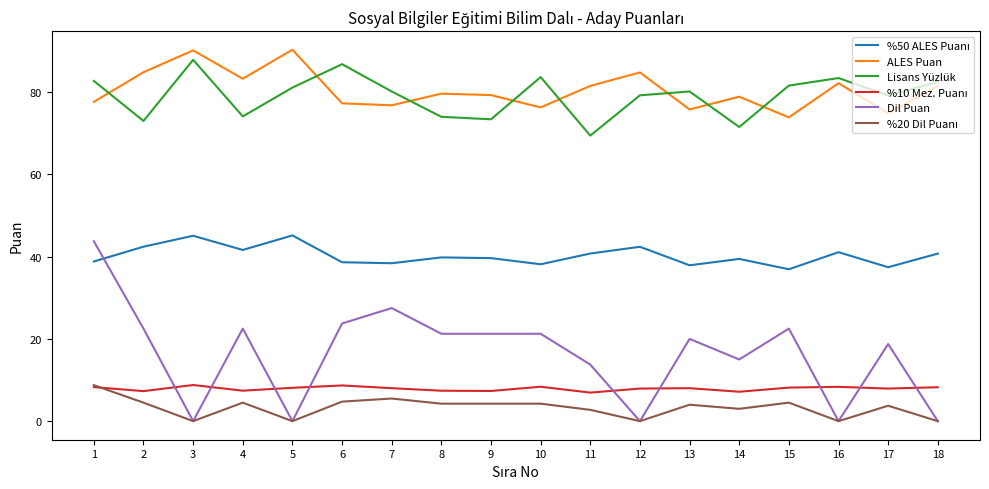

At which category is the sum across all series the highest?

1